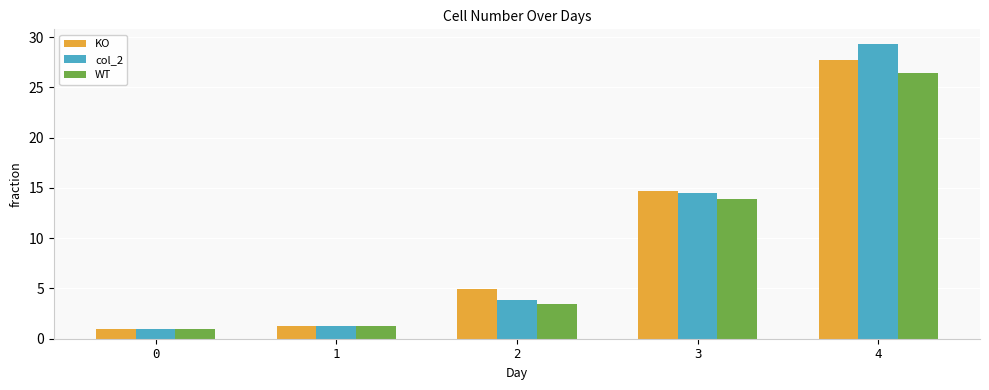

The value of KO at 0 is 1.0. True or false?

True